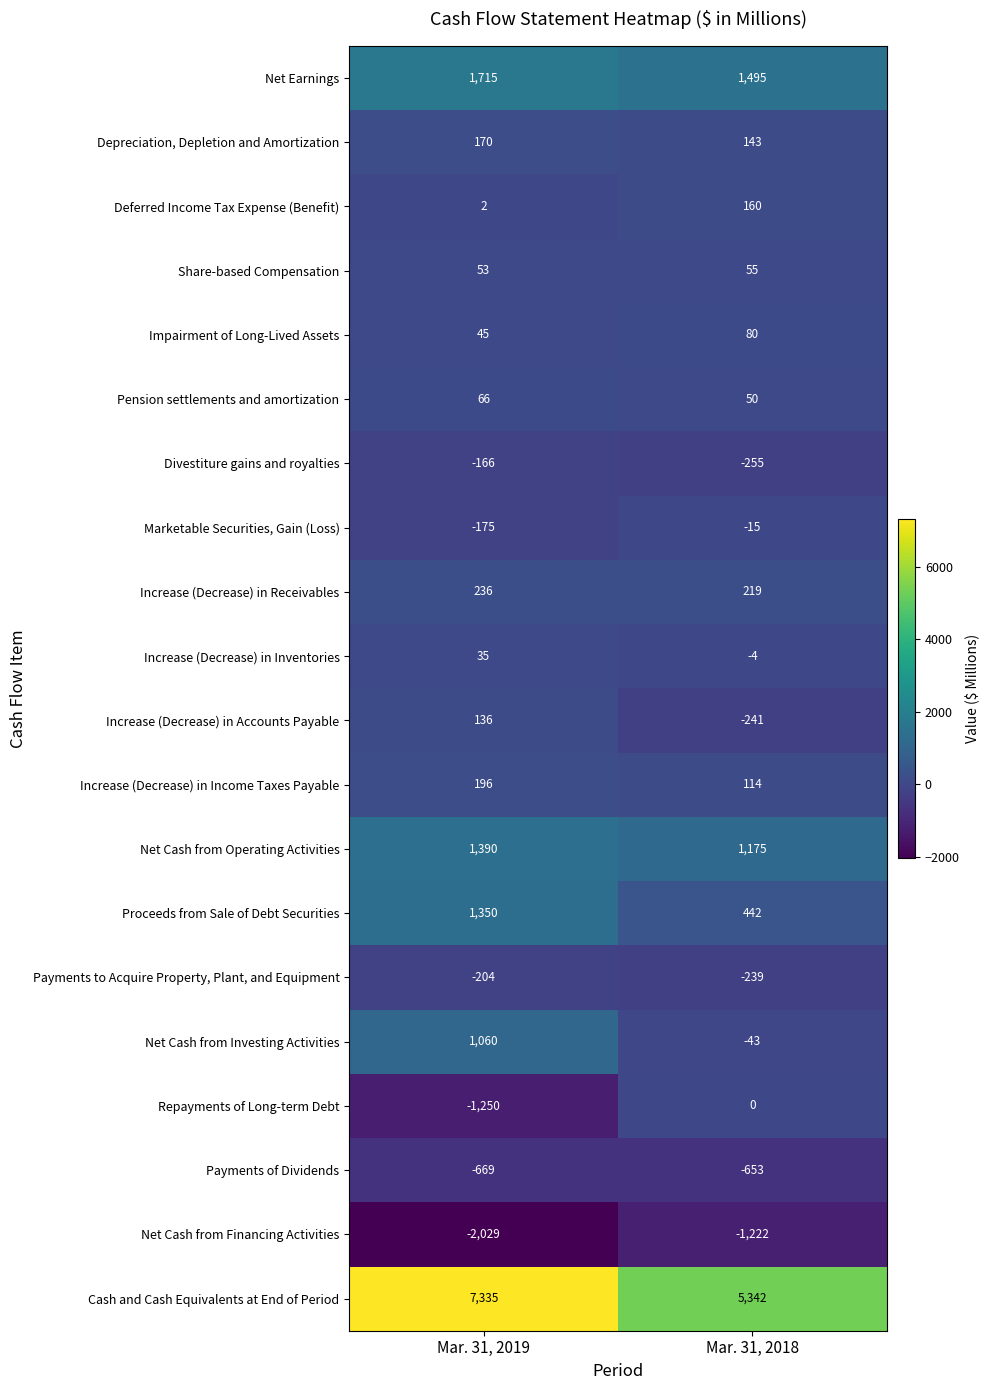

Which category has the lowest value across all series?

Mar. 31, 2019